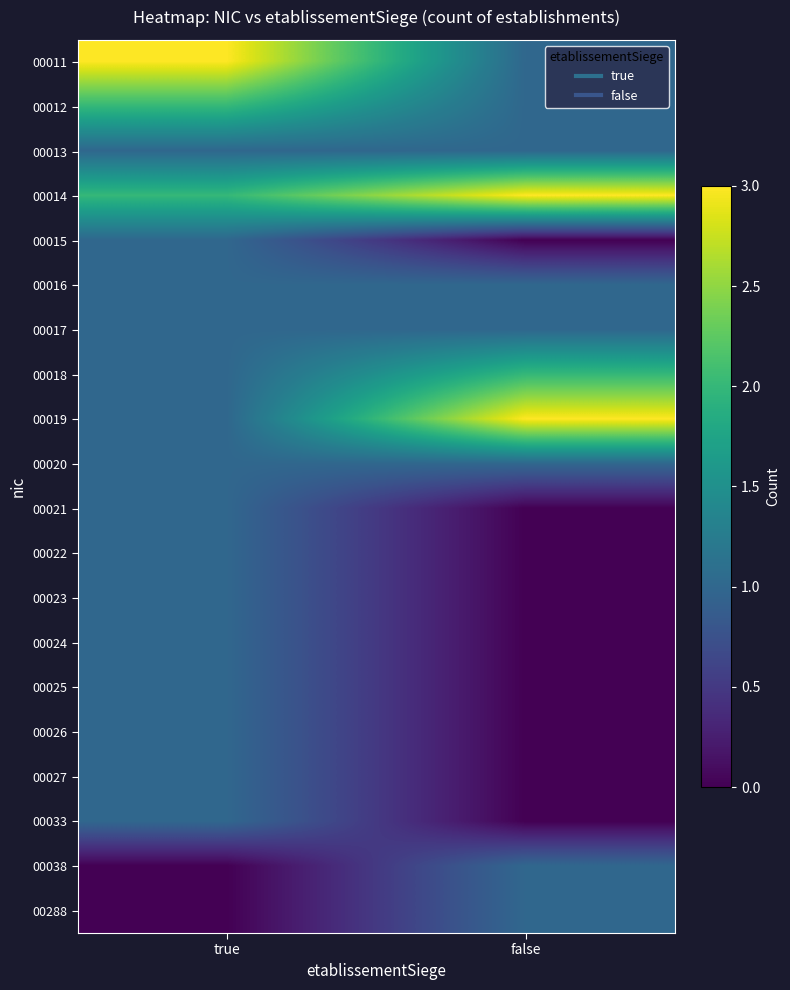

At false, list the series in order from largest to smallest.

00014, 00019, 00018, 00011, 00012, 00013, 00016, 00017, 00020, 00038, 00288, 00015, 00021, 00022, 00023, 00024, 00025, 00026, 00027, 00033